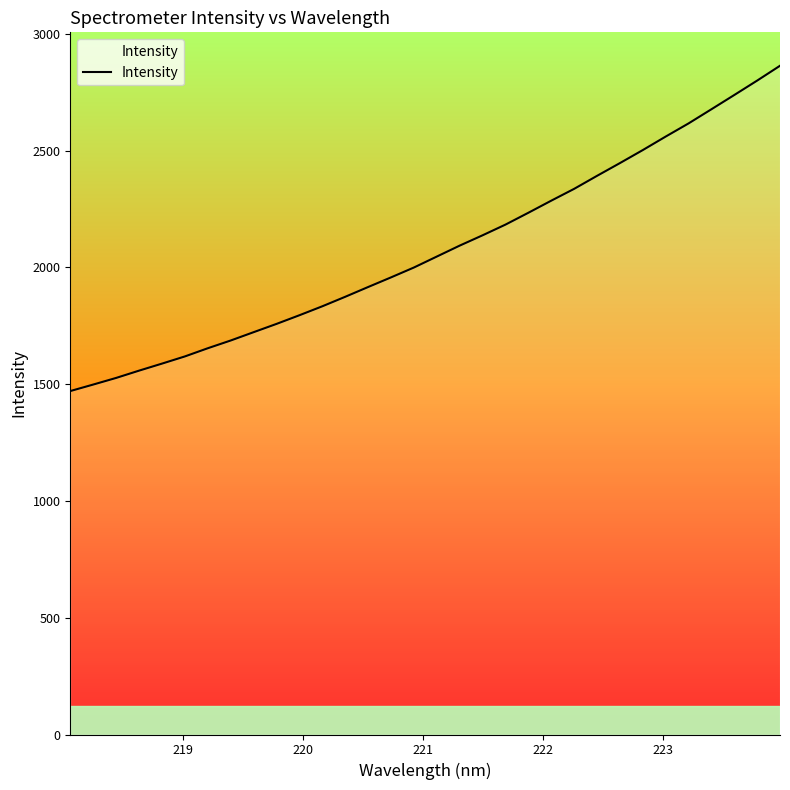

What is the smallest value displayed?

1470.2